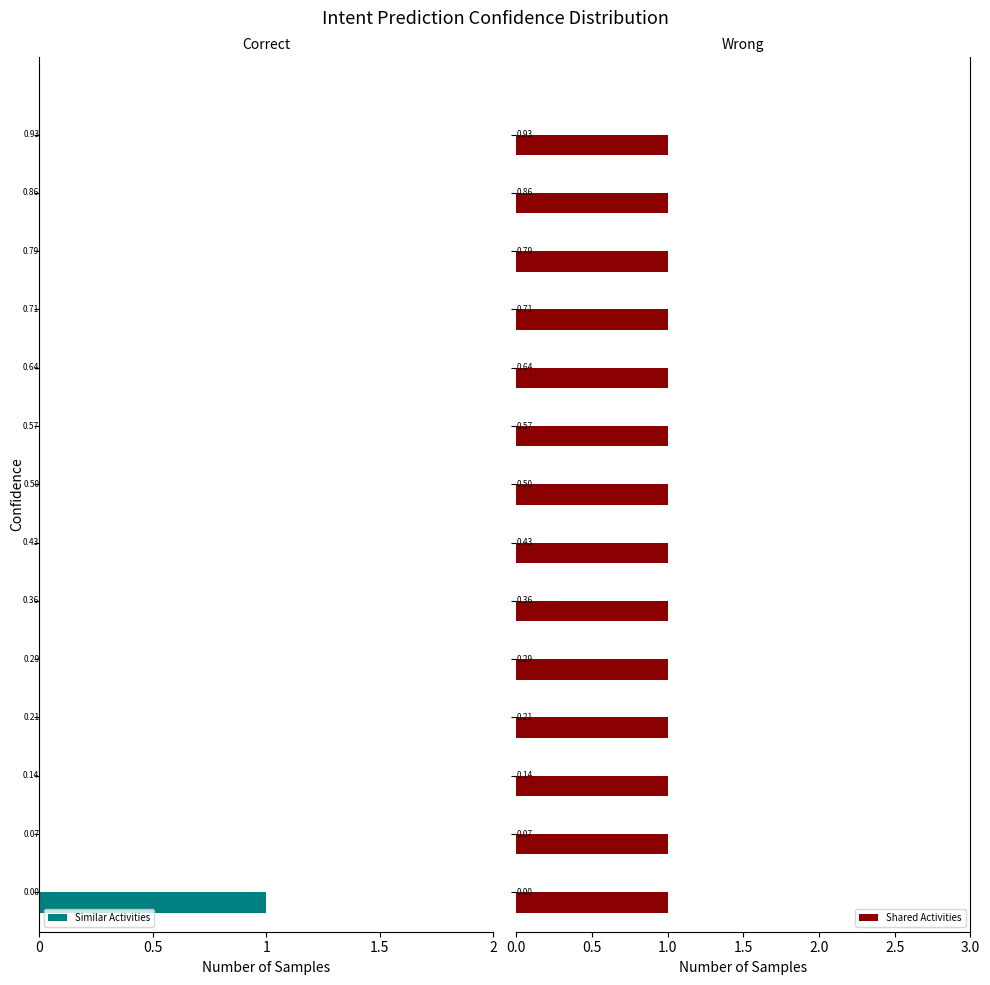

What is the spread (max minus min) of values at 1?

0.3